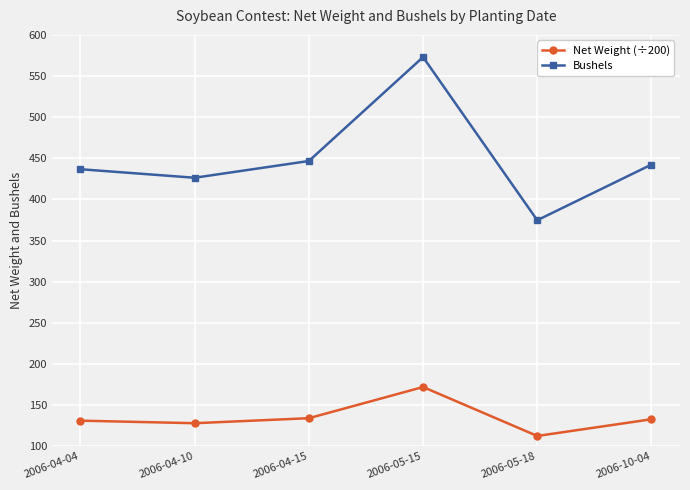

The Net Weight (÷200) series shows 132.7 at 2006-10-04. True or false?

True